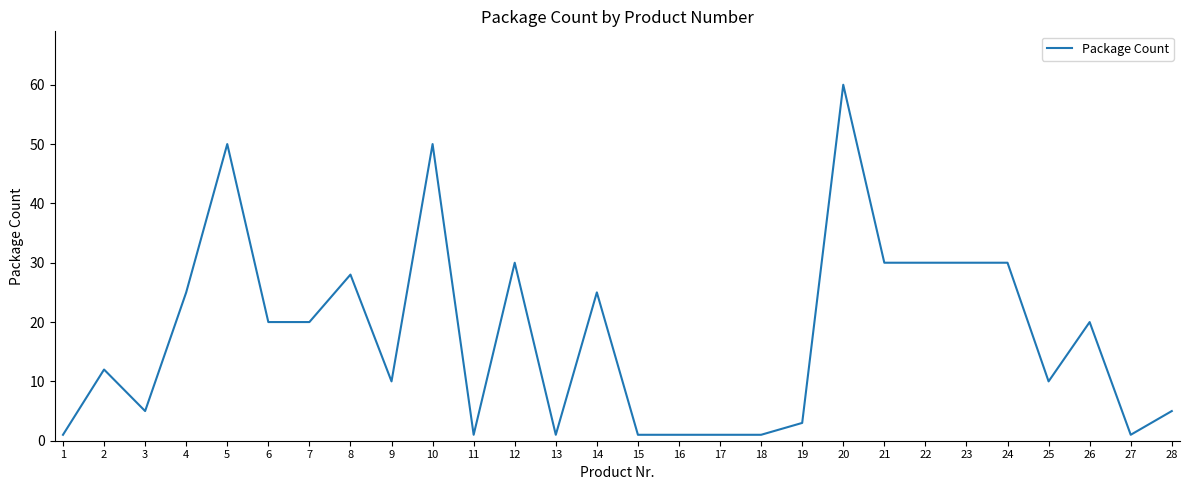

Reading left to right, extract all data points from this chart.

1	12	5	25	50	20	20	28	10	50	1	30	1	25	1	1	1	1	3	60	30	30	30	30	10	20	1	5